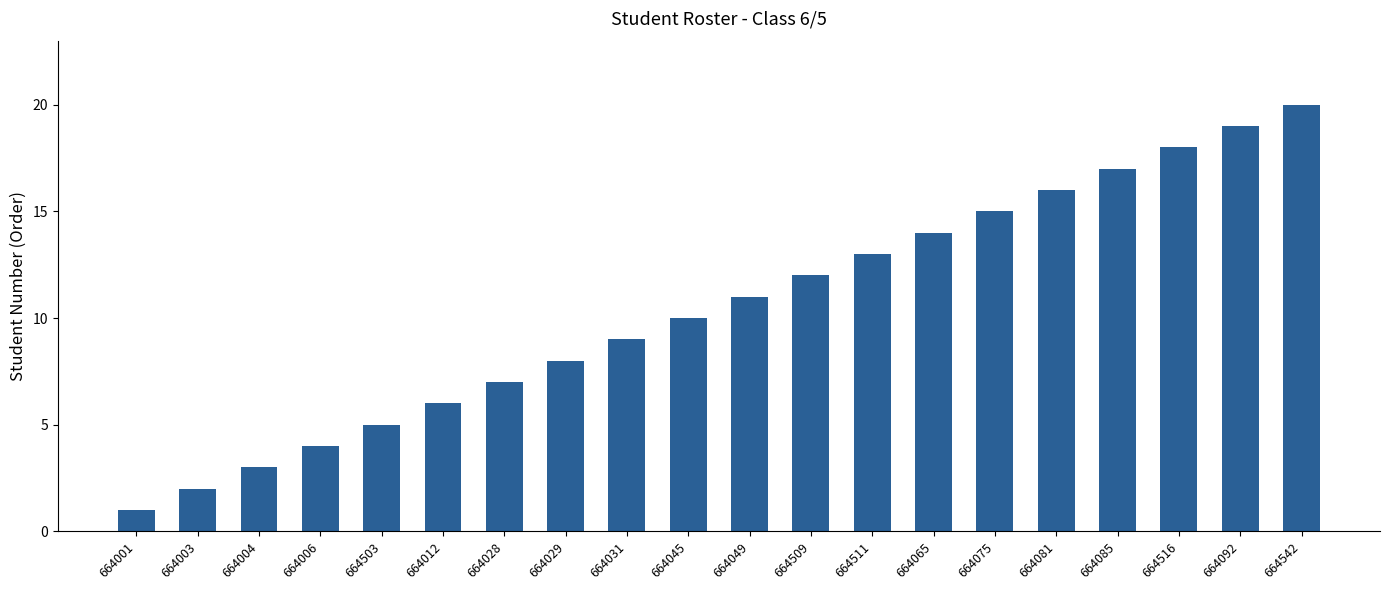

What position from the left is 664049?

11